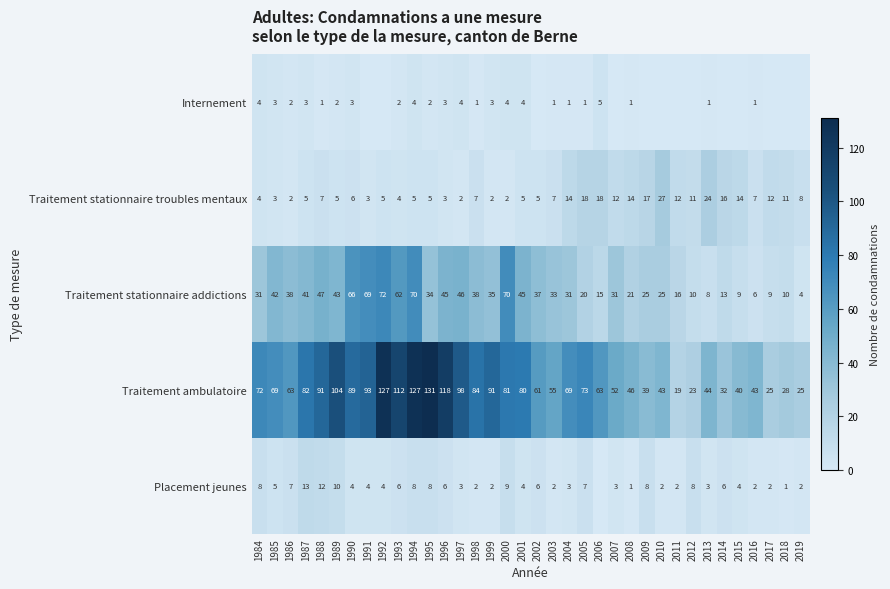

How many categories are shown in the chart?

36